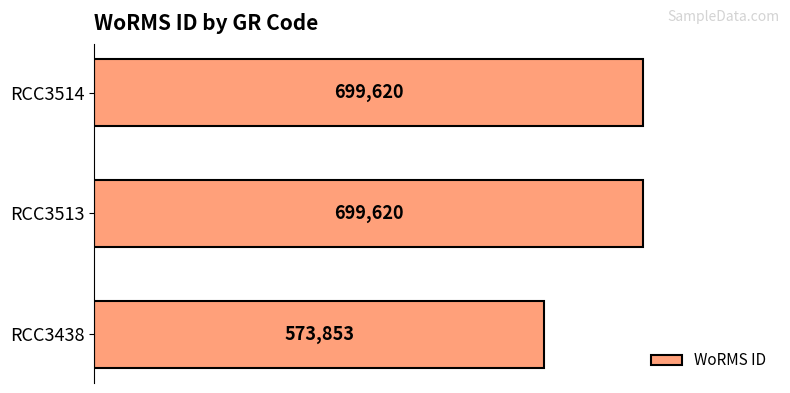

Are the bars horizontal?

Yes